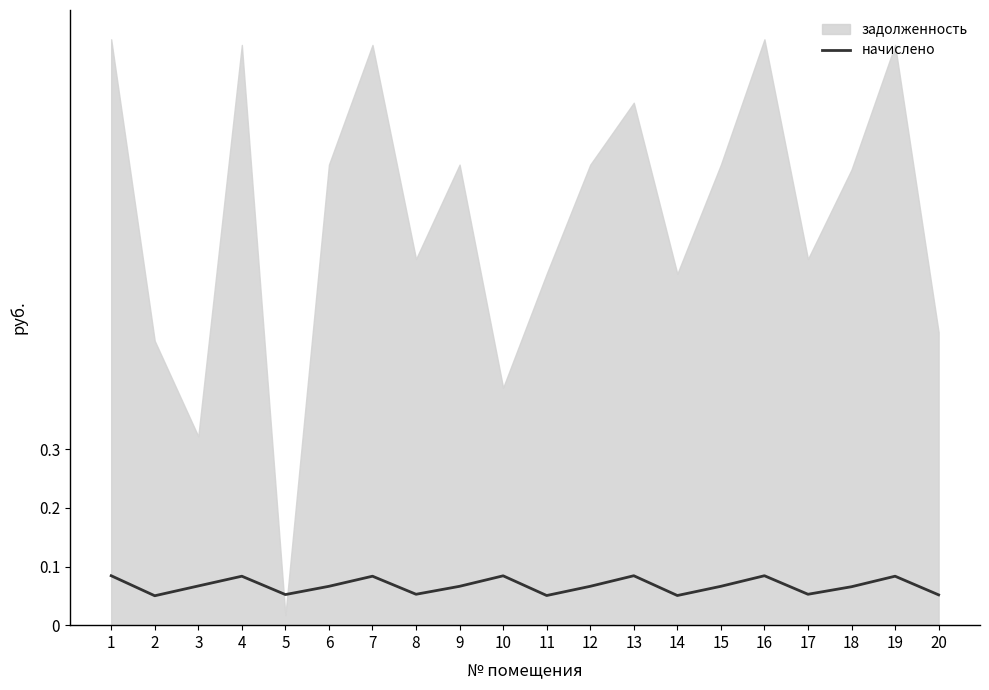

Where is the data nearest to the value 0?

2